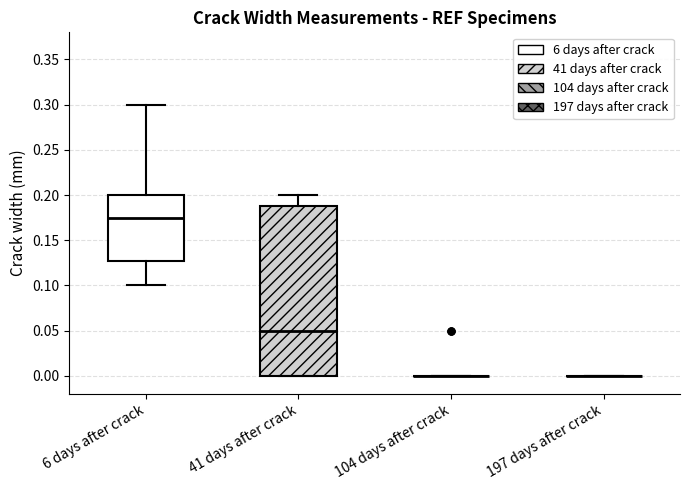

Reading left to right, read every box against the y-axis: the position of its median line, the range the box covers, and the ends of its whiskers. The values are not printed on the chart, so give them approximately, as read against the axis.

6 days after crack: median 0.175, box 0.130 to 0.200, whiskers 0.100 to 0.300
41 days after crack: median 0.050, box 0.000 to 0.190, whiskers 0.000 to 0.200
104 days after crack: box collapsed to a line at 0.000, whiskers 0.000 to 0.000
197 days after crack: box collapsed to a line at 0.000, whiskers 0.000 to 0.000